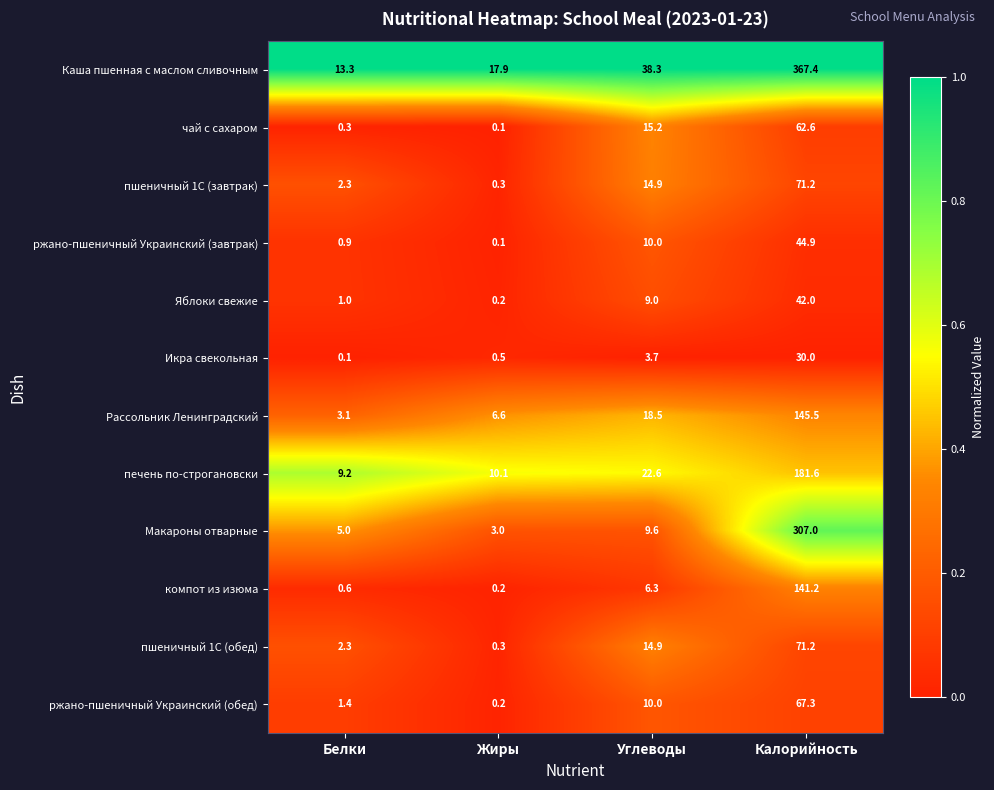

Which category has the highest value in the Рассольник Ленинградский series?

Калорийность